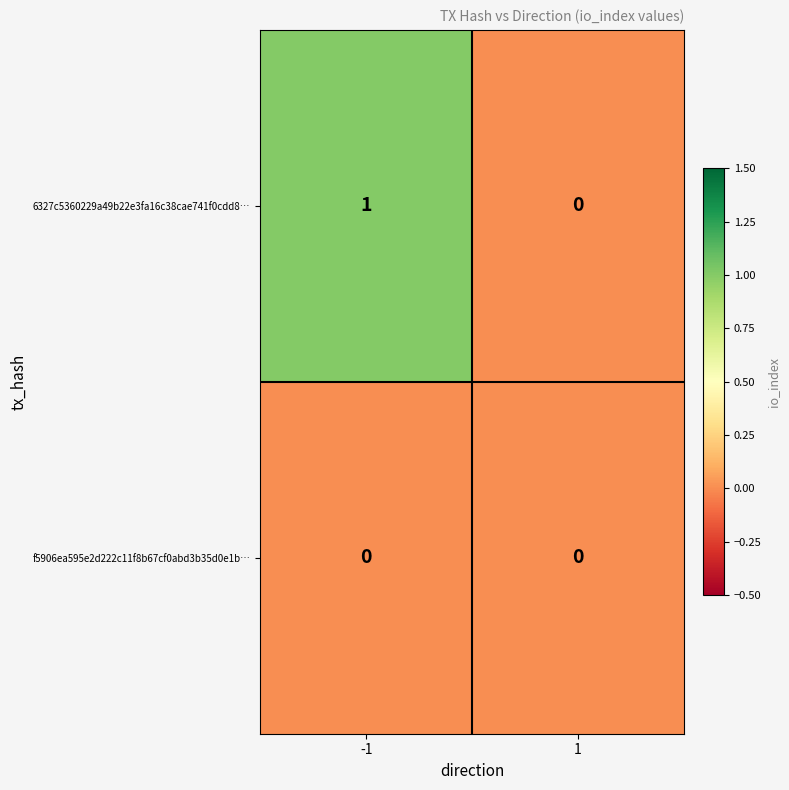

True or false: 6327c5360229a49b22e3fa16c38cae741f0cdd8… has a value of 0 at 1.

True